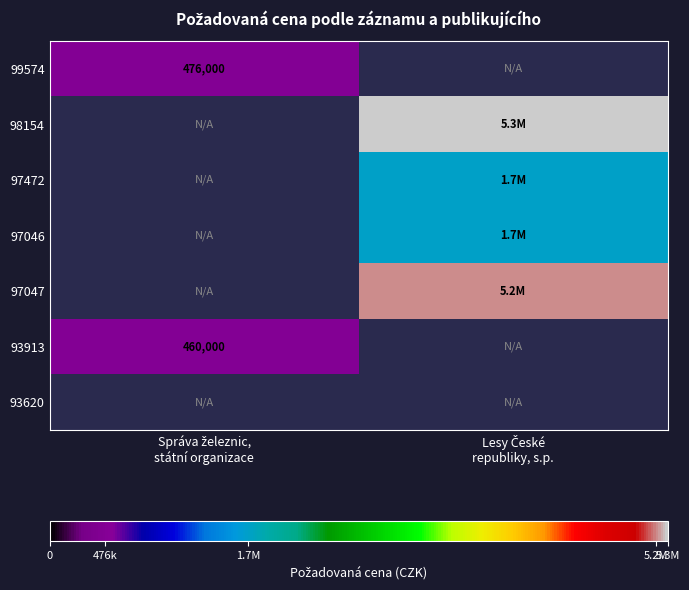

Which has a higher value, Správa železnic,
státní organizace or Lesy České
republiky, s.p.?

Lesy České
republiky, s.p.